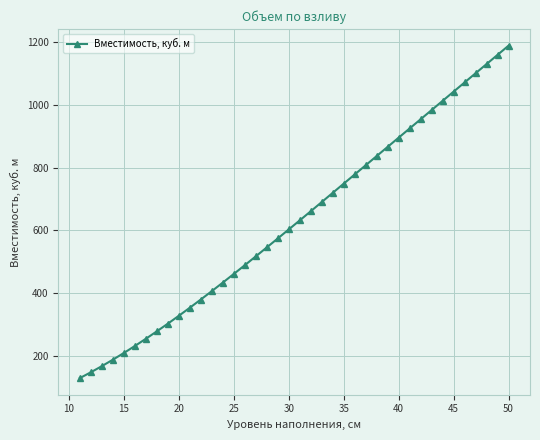

How many values are below 631?

20